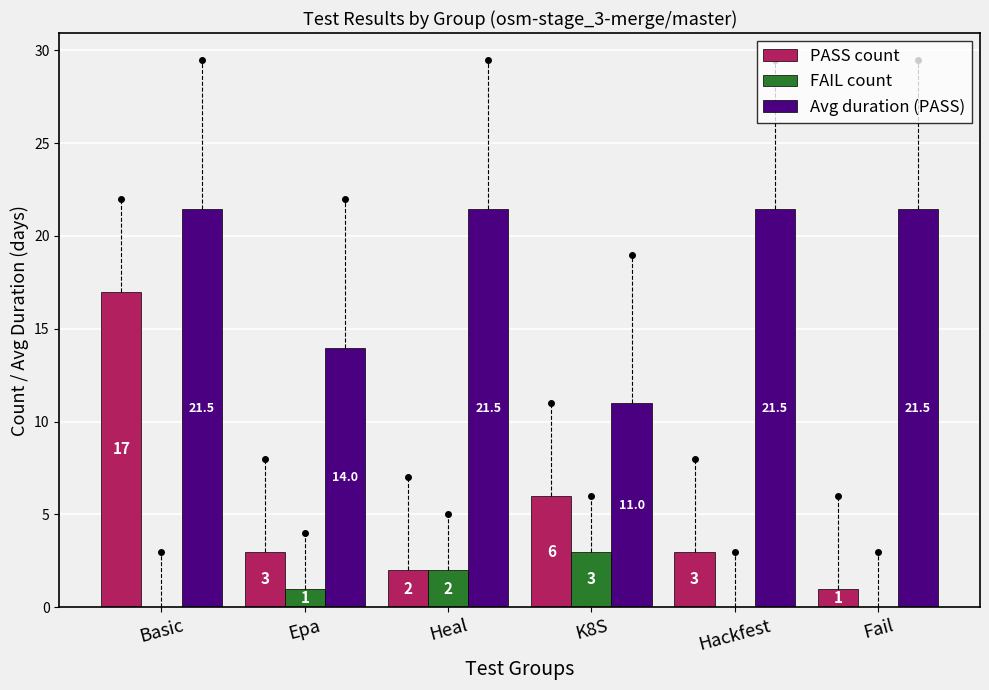

At which category is the sum across all series the highest?

Basic